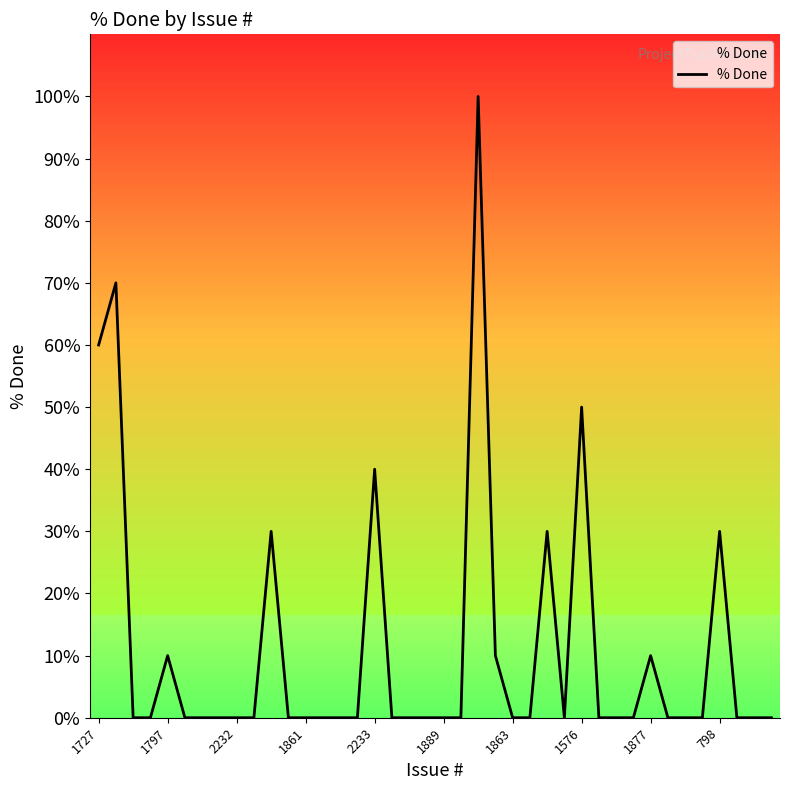

What is the maximum value shown in the chart?

100